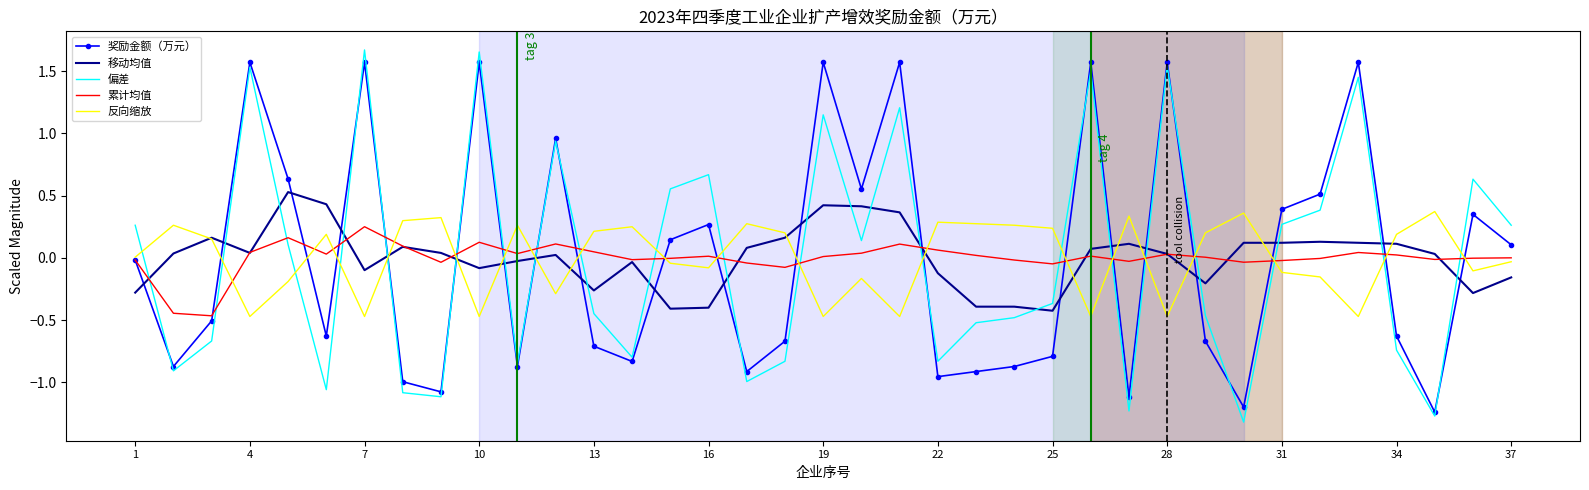

Which series has the largest range (max minus min)?

偏差